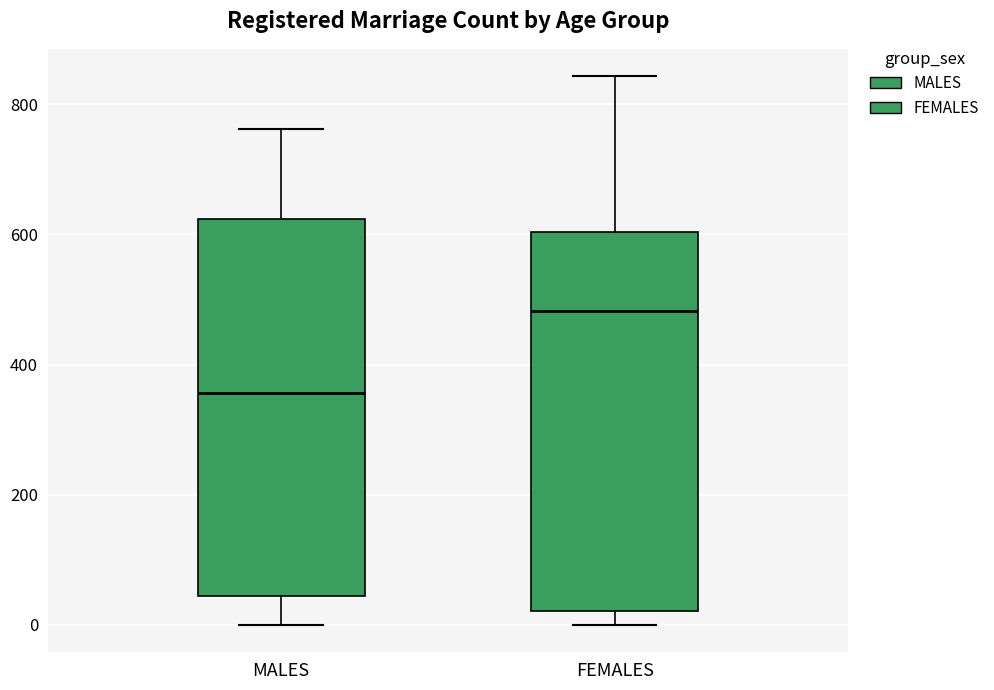

Which box's median line is the highest?

FEMALES